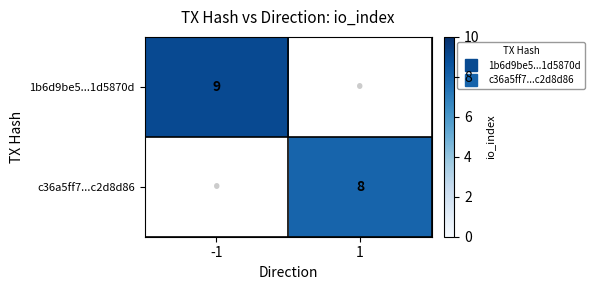

Read the 1b6d9be5...1d5870d value at -1.

9